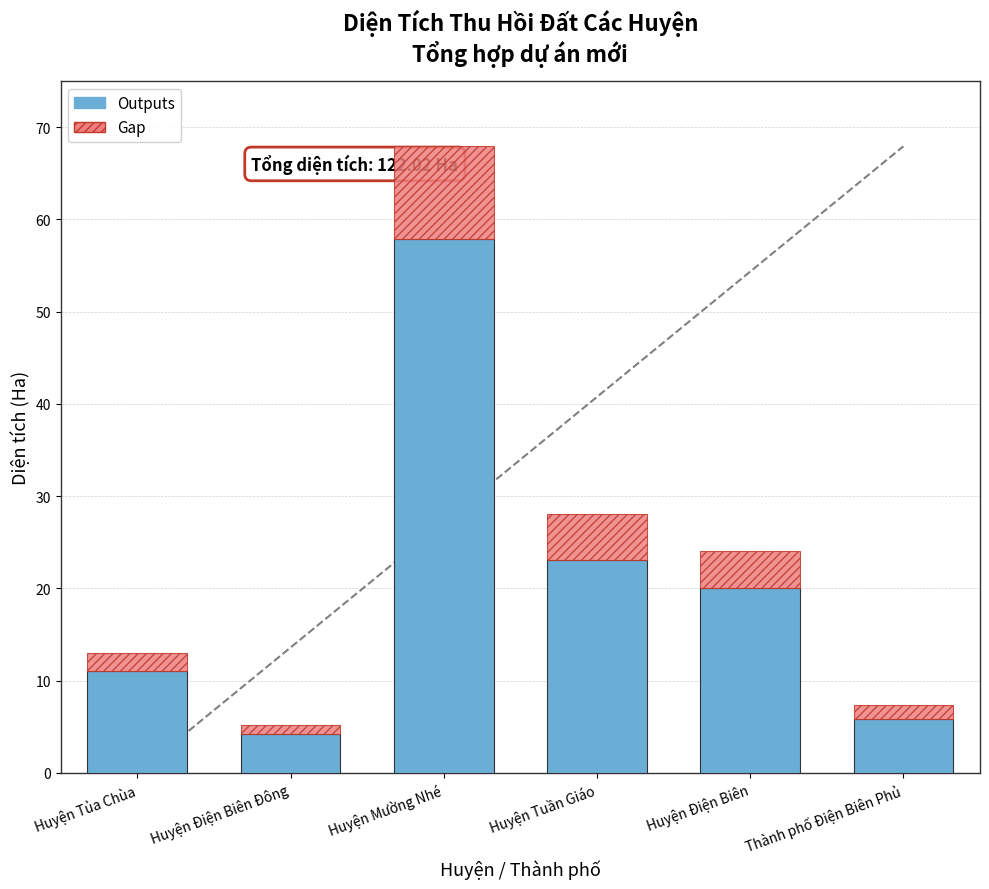

What is the maximum value for Outputs?

57.9